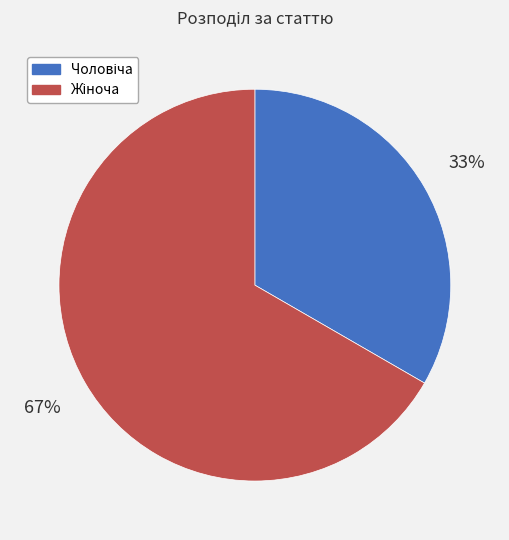

Is there any slice that represents more than half of the pie?

Yes